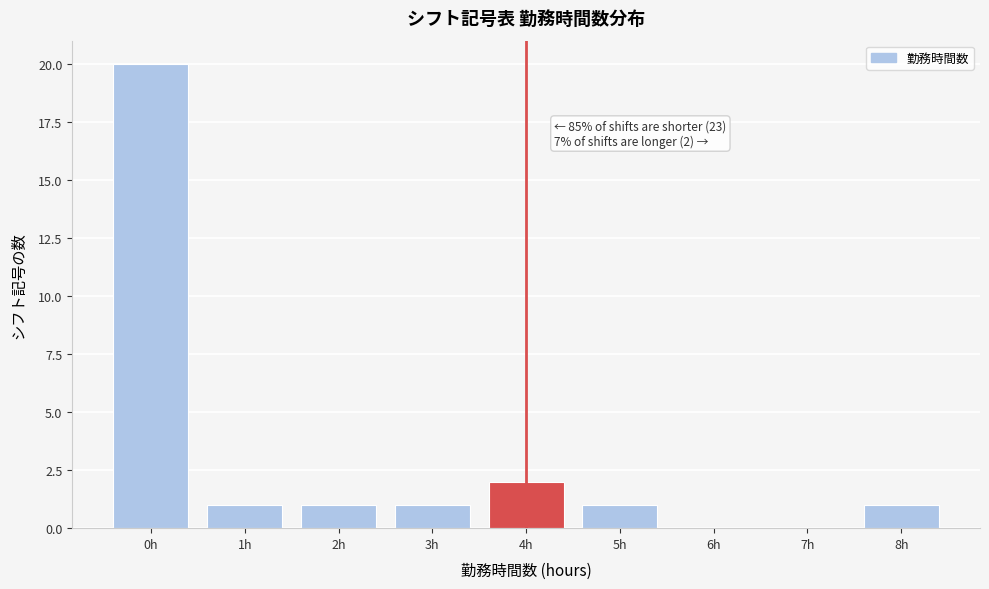

Reading right to left, transcribe all the data shown in this chart.

8h=1	7h=0	6h=0	5h=1	4h=2	3h=1	2h=1	1h=1	0h=20